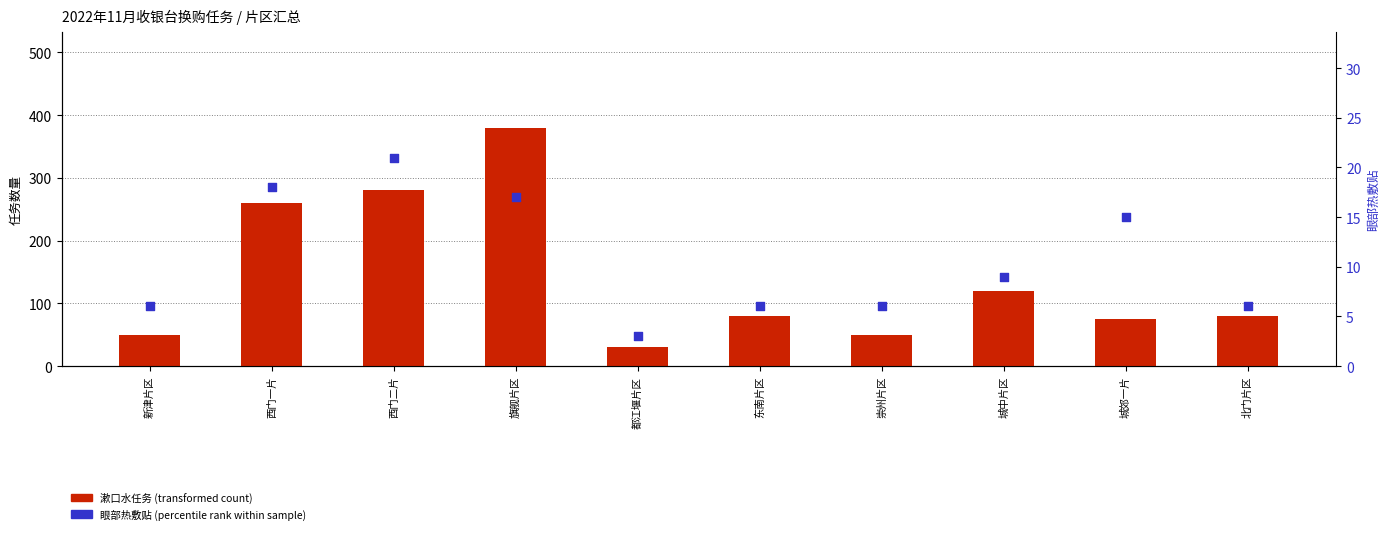

Which series reaches the minimum Y coordinate?

眼部热敷贴(percentile rank within sample)